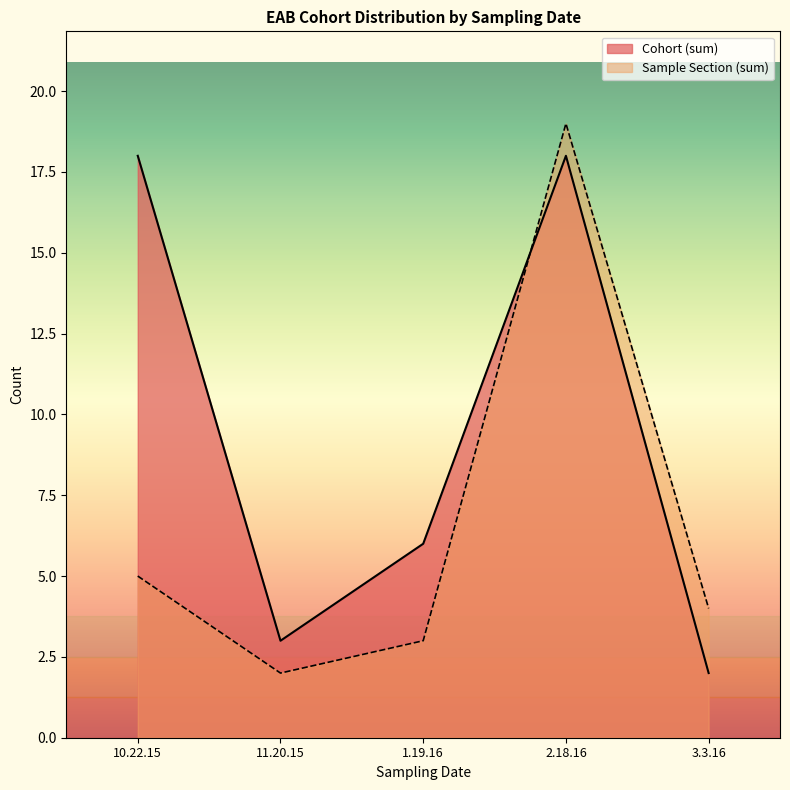

At 3.3.16, list the series in order from smallest to largest.

Cohort (sum), Sample Section (sum)